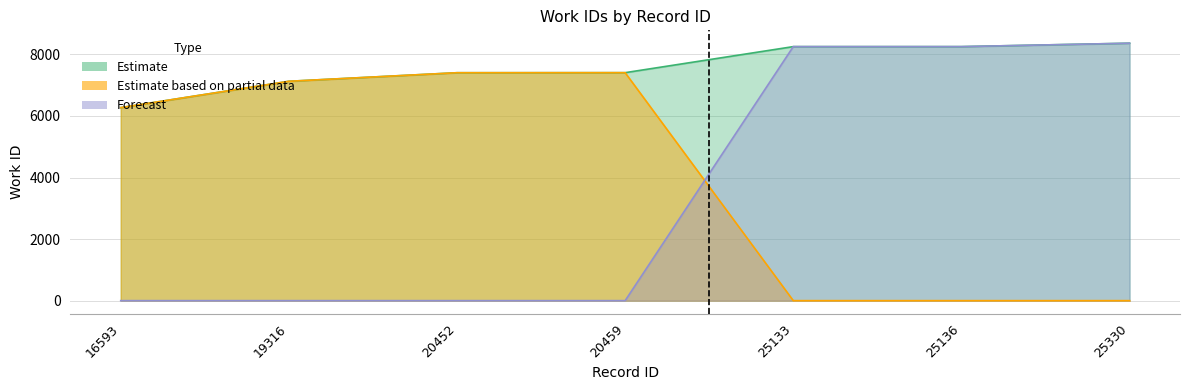

Which has a higher value, 20452 or 25330?

25330